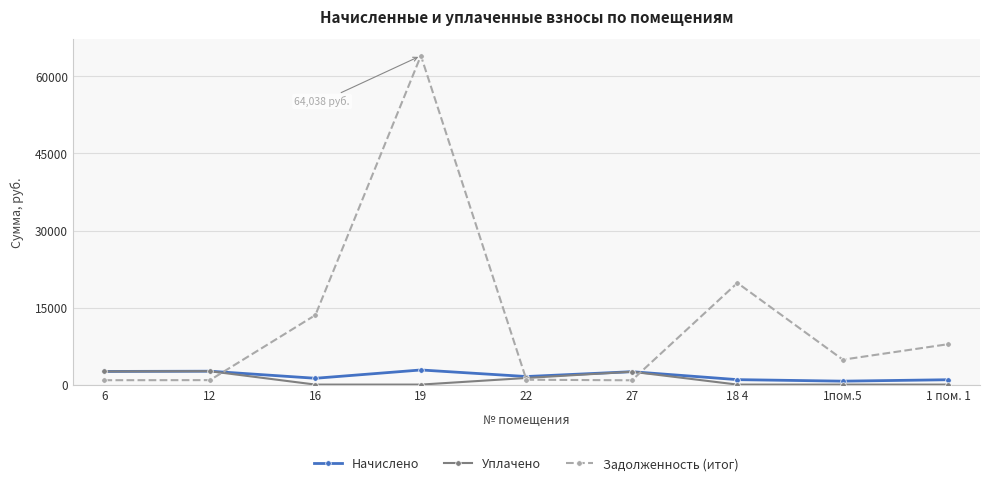

Which series has the largest total across all categories?

Задолженность (итог)